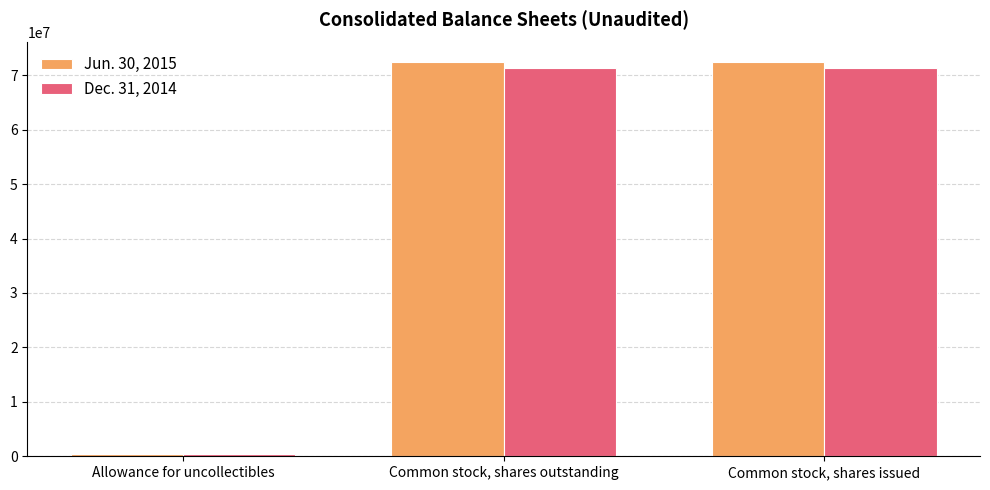

Which series has the widest spread of values?

Jun. 30, 2015